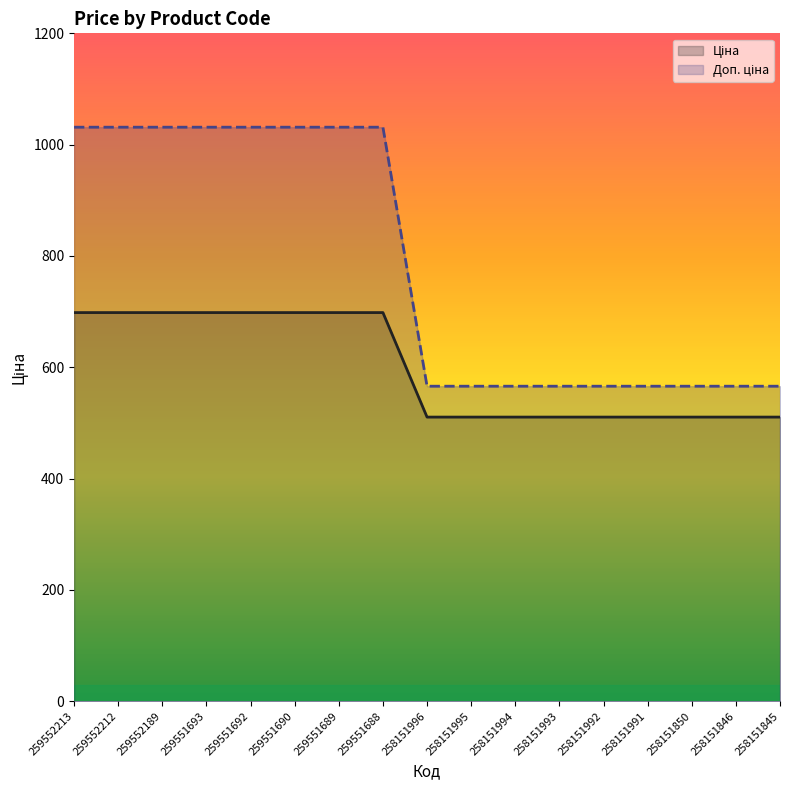

What is the minimum value shown in the chart?

510.5